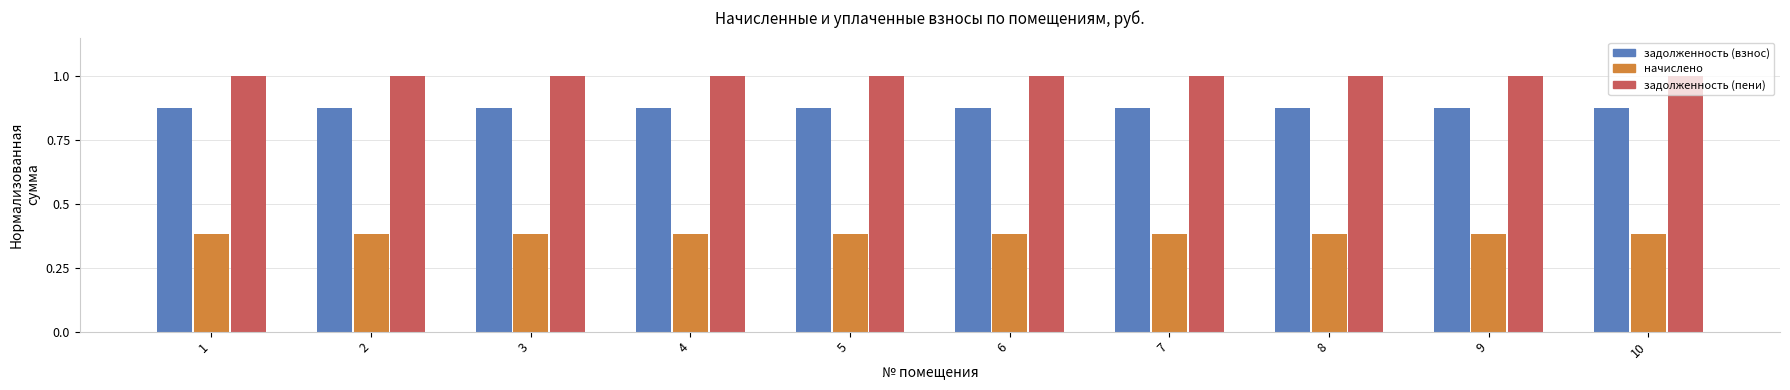

The value of задолженность (пени) at 3 is 1.5. True or false?

False